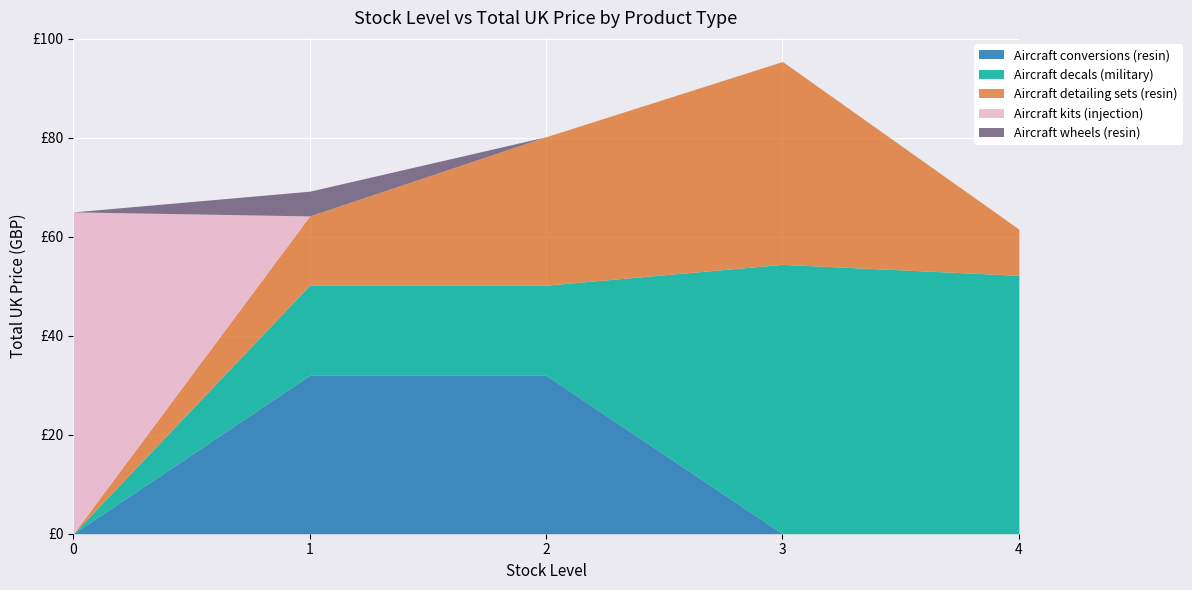

What are all the series names shown in the legend?

Aircraft conversions (resin), Aircraft decals (military), Aircraft detailing sets (resin), Aircraft kits (injection), Aircraft wheels (resin)